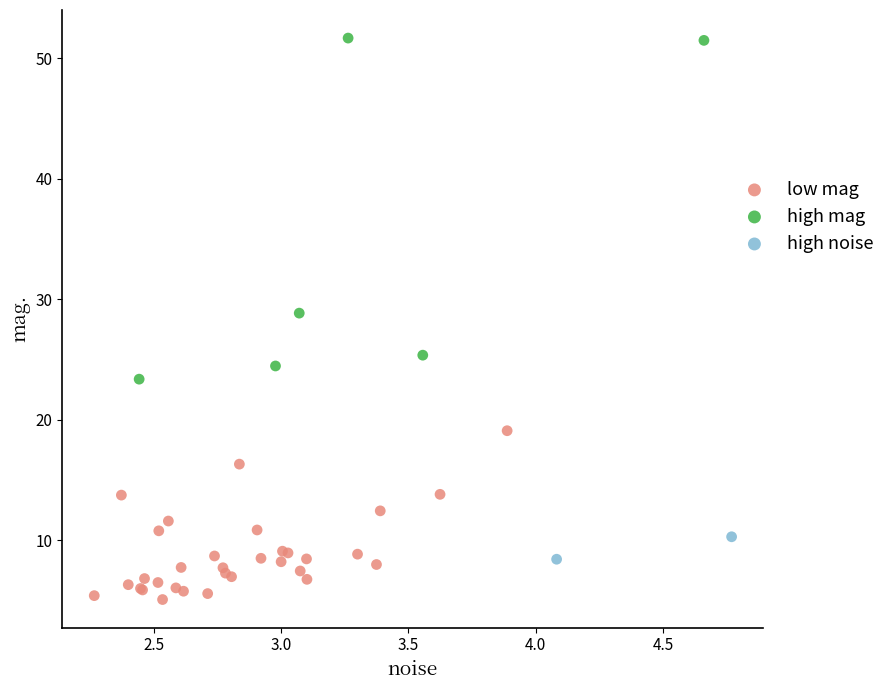

Which series contains the lowest Y value?

low mag